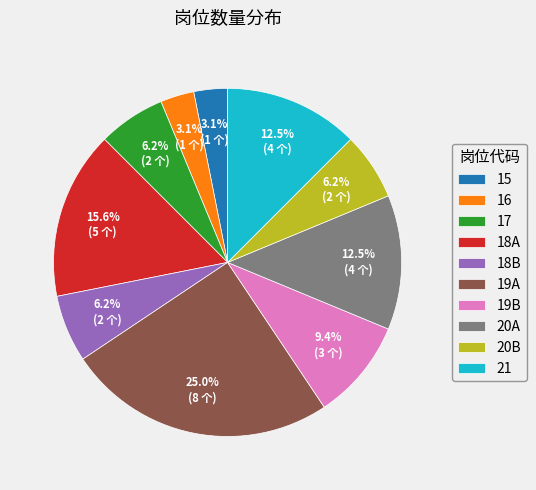

Which category has the biggest portion of the pie?

19A